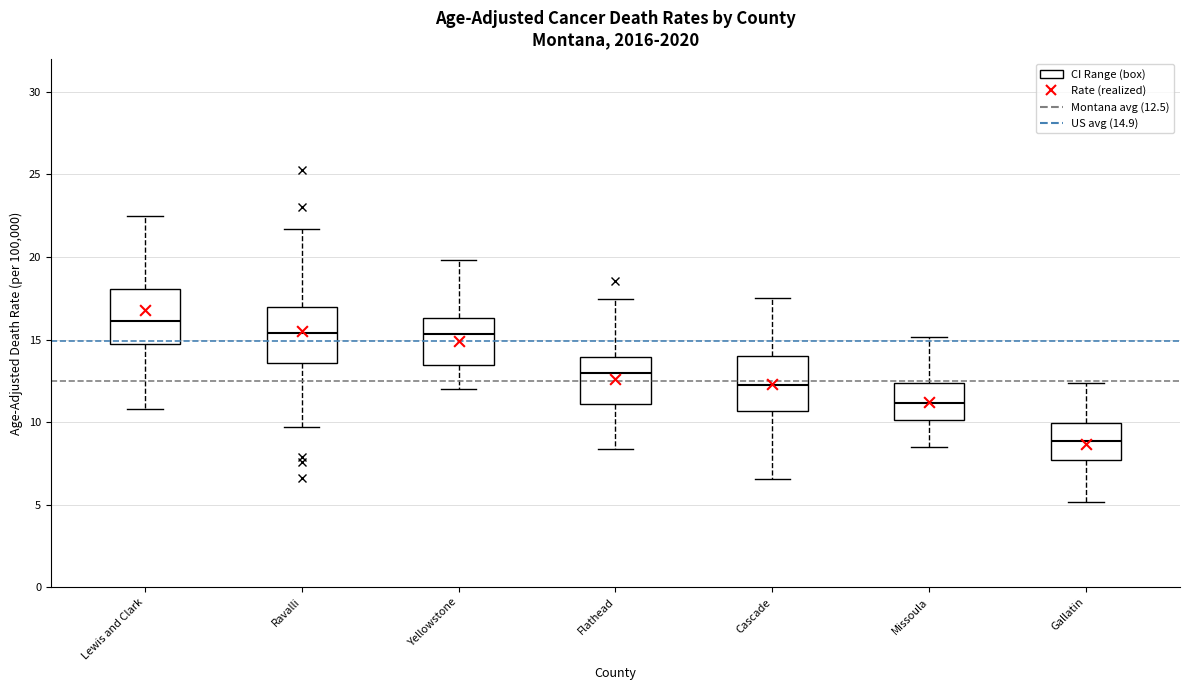

Which box's median line is the highest?

Lewis and Clark